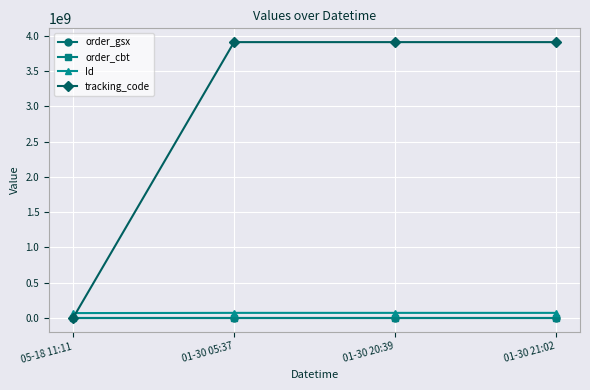

Which series has the widest spread of values?

tracking_code